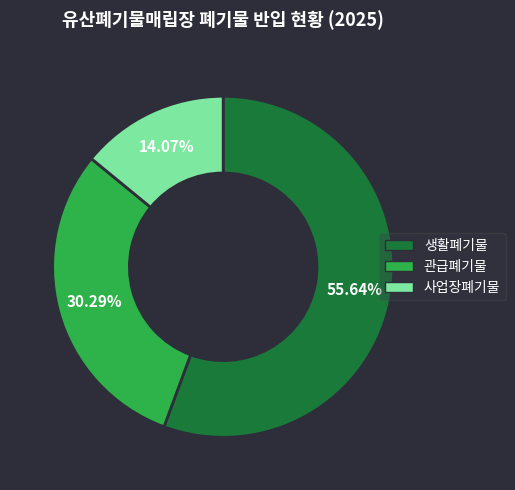

Which has a higher value, 관급폐기물 or 생활폐기물?

생활폐기물